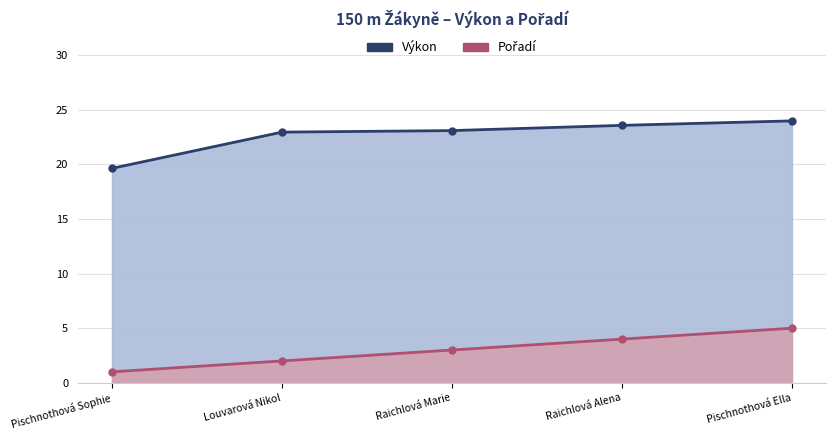

Reading right to left, what are all the values shown in this chart?

Pořadí: 5.0	4.0	3.0	2.0	1.0
Výkon: 24.0	23.6	23.1	23.0	19.6